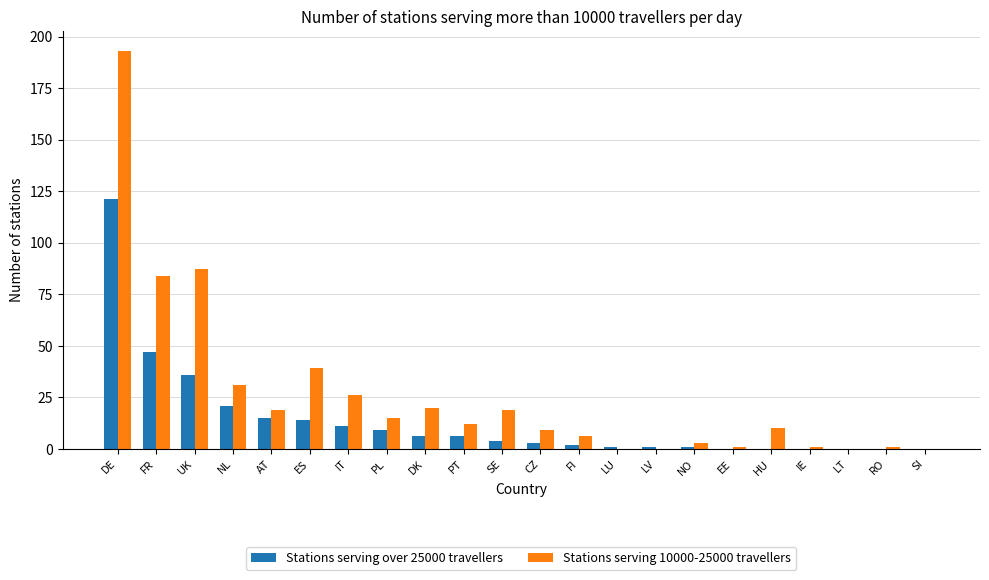

What is the greatest value displayed?

193